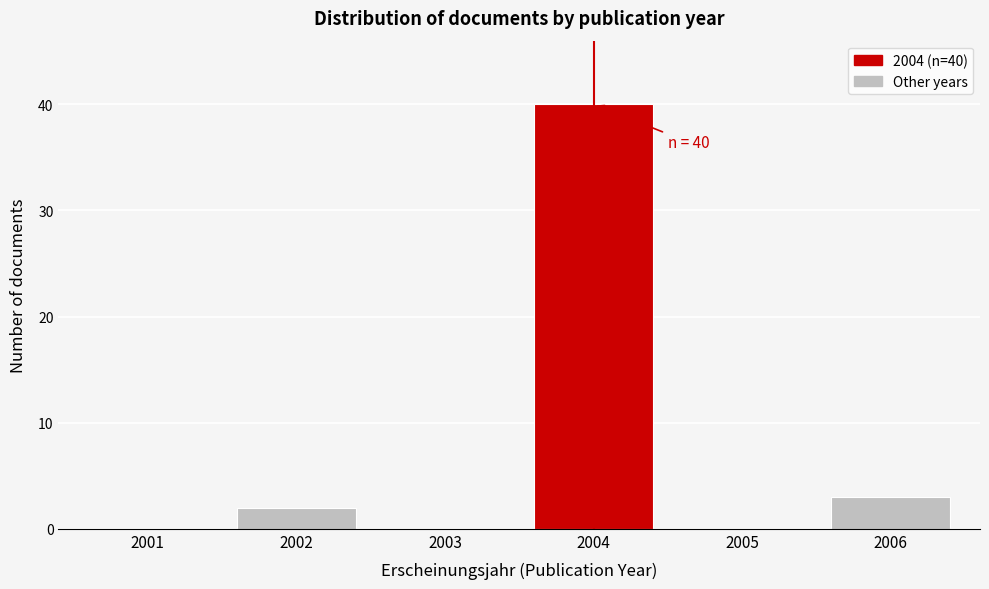

Reading right to left, what are all the values shown in this chart?

2006=3	2005=0	2004=40	2003=0	2002=2	2001=0